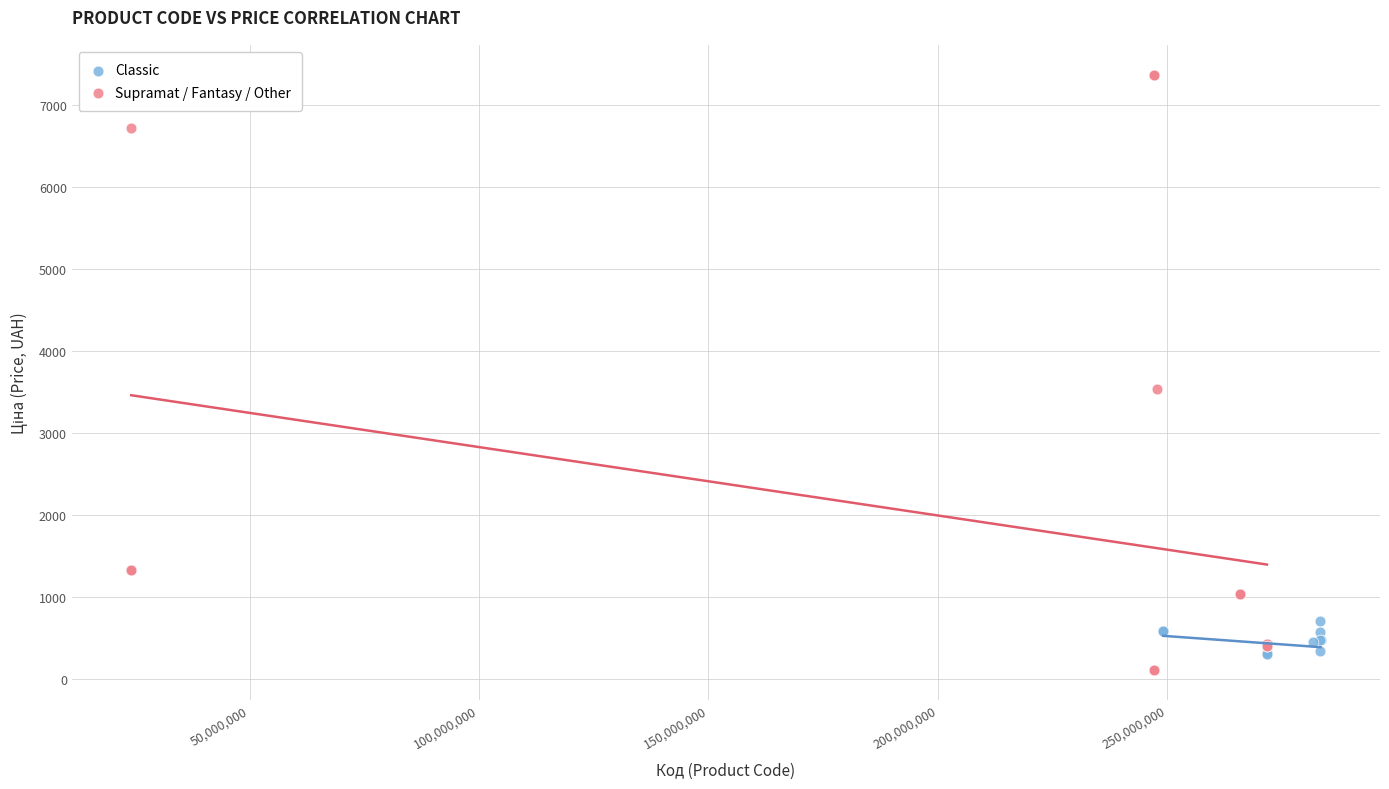

Which series contains the highest Y value?

Supramat / Fantasy / Other